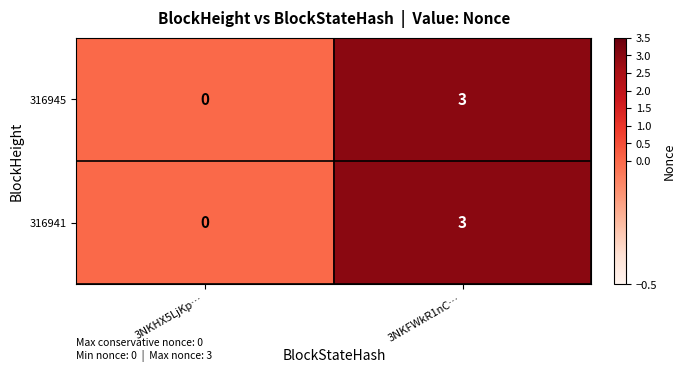

Rank the categories by 316945 value from lowest to highest.

3NKHX5LjKp…, 3NKFWkR1nC…